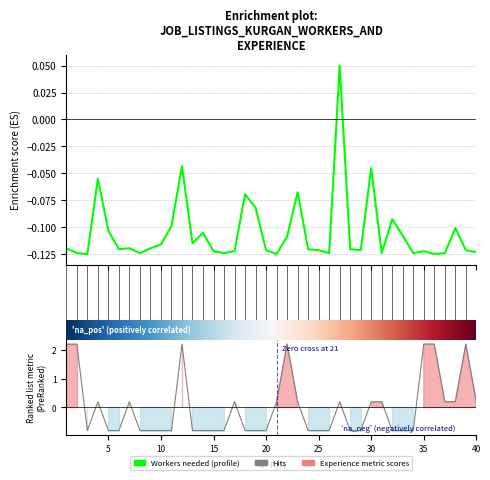

List the labels in order of Необходимое количество работников value, largest first.

27, 12, 30, 4, 23, 18, 19, 32, 11, 38, 5, 14, 33, 22, 13, 10, 1, 7, 9, 6, 24, 28, 20, 25, 29, 39, 15, 17, 35, 40, 2, 8, 16, 26, 31, 34, 37, 3, 21, 36